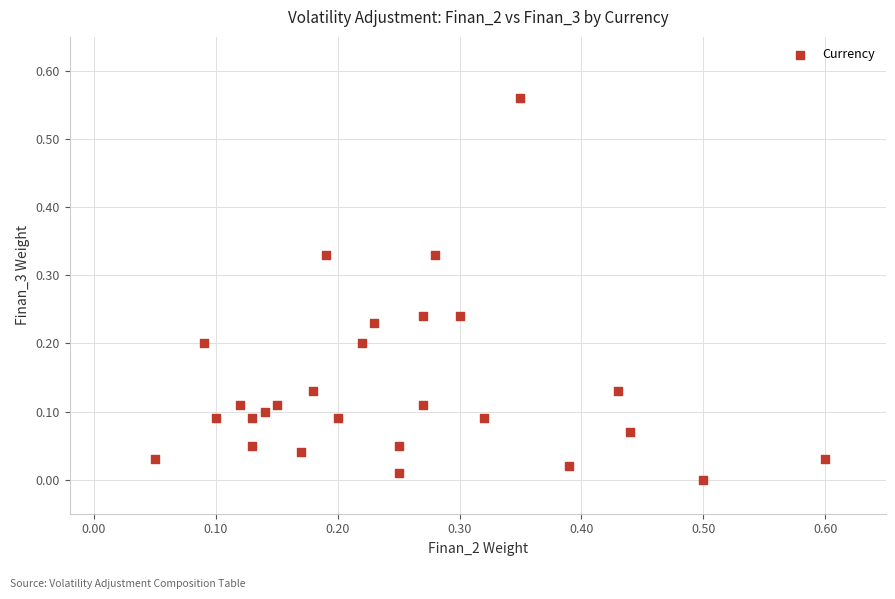

How many data points are displayed?

27